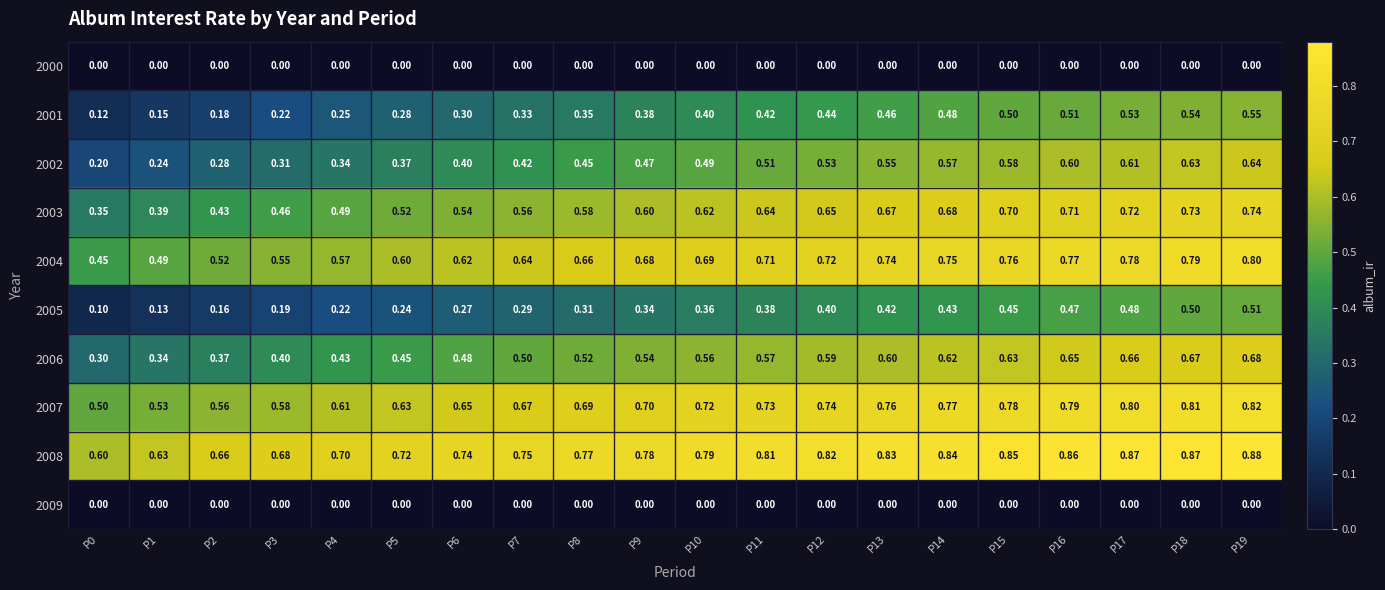

Is the value of 2005 at P17 greater than the value of 2008 at P2?

No